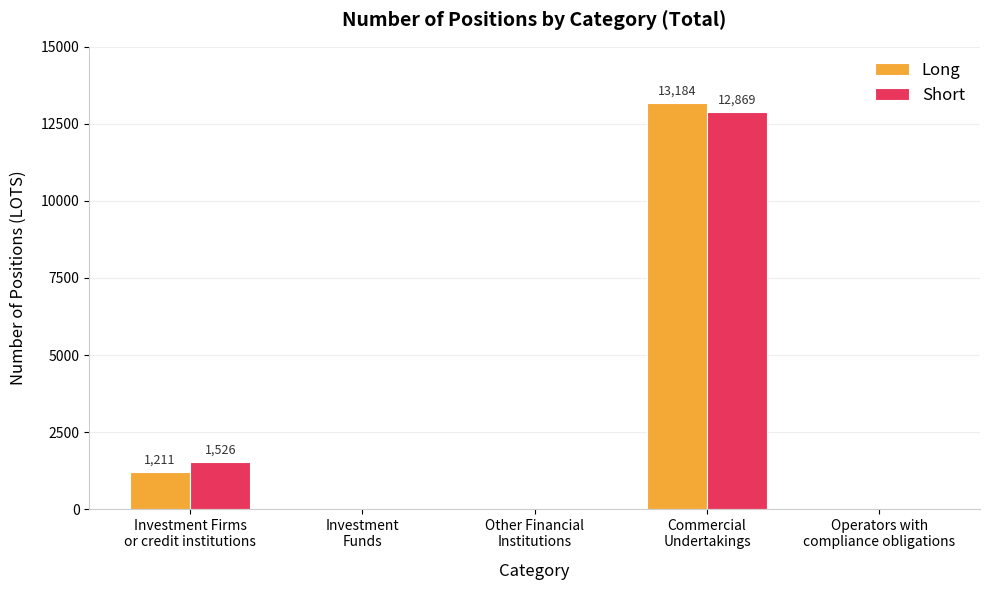

Are the bars horizontal?

No